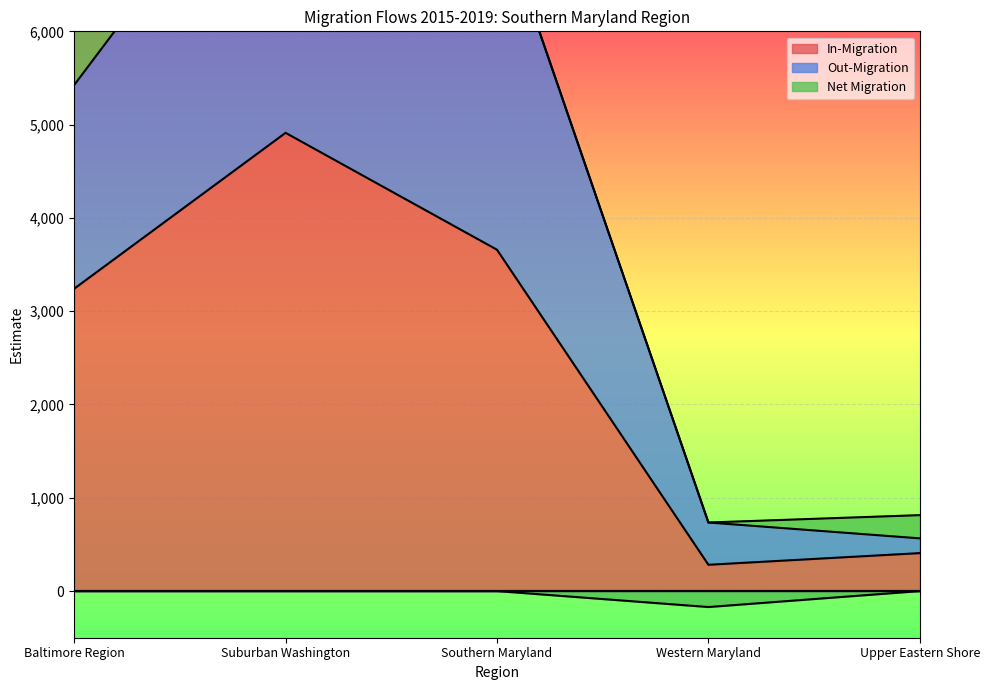

At which label is In-Migration closest to 2597?

Baltimore Region